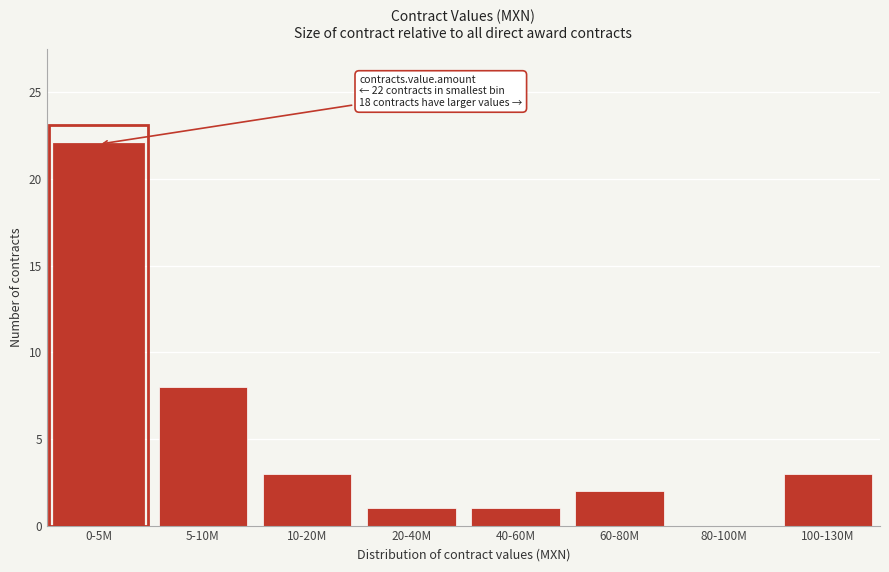

Reading left to right, transcribe all the data shown in this chart.

0-5M=22	5-10M=8	10-20M=3	20-40M=1	40-60M=1	60-80M=2	80-100M=0	100-130M=3